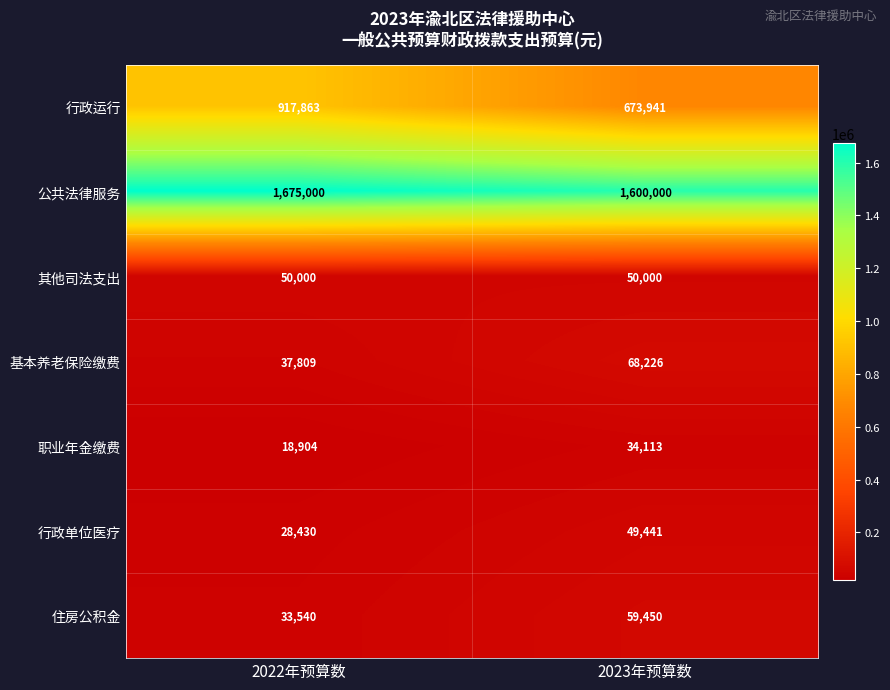

At which label is 住房公积金 closest to 46495?

2022年预算数